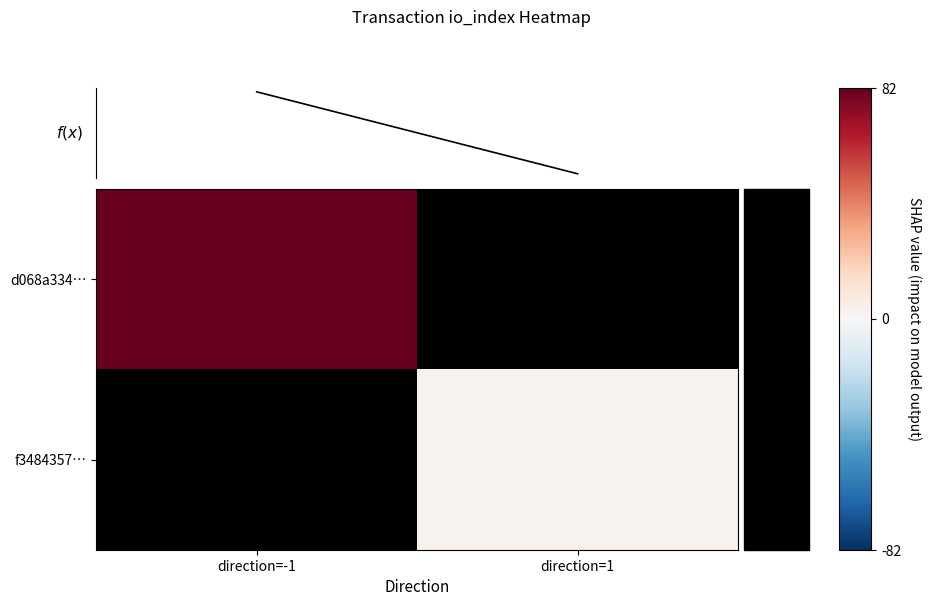

Which series changed the most between direction=-1 and direction=1?

f(x)